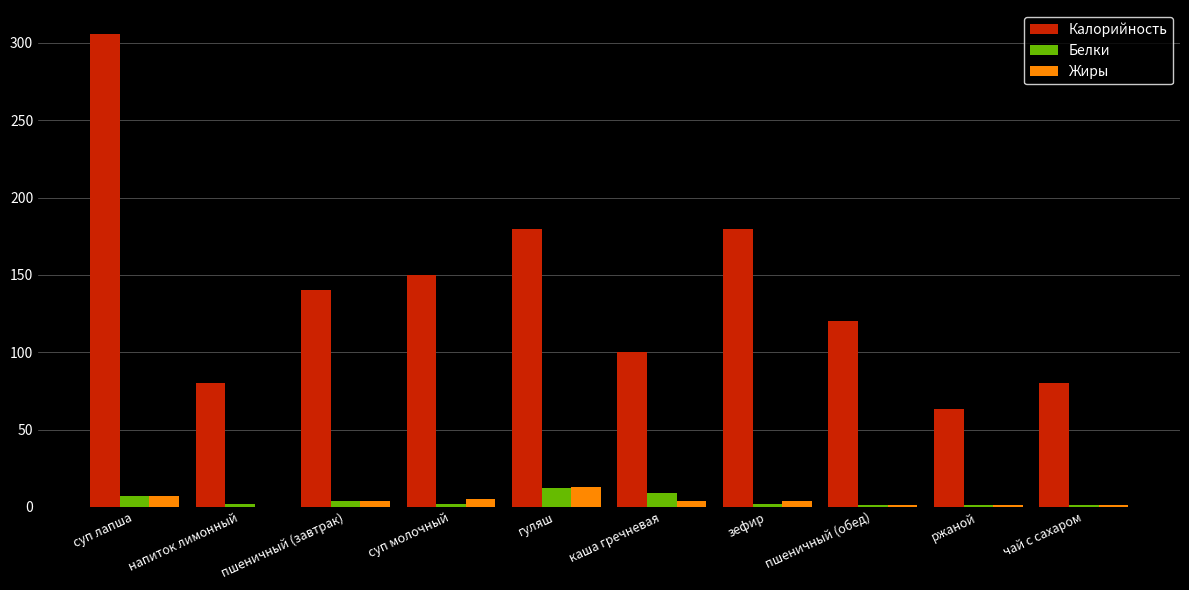

Between каша гречневая and зефир, which series saw the biggest shift?

Калорийность